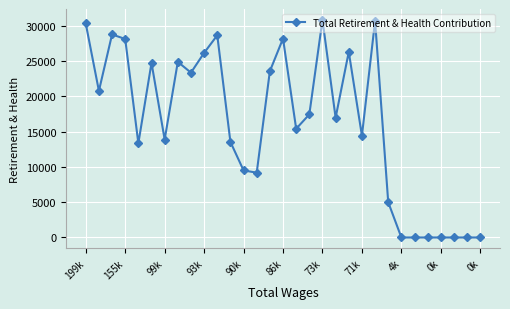

True or false: the data has more than 2 interior local peaks.

True